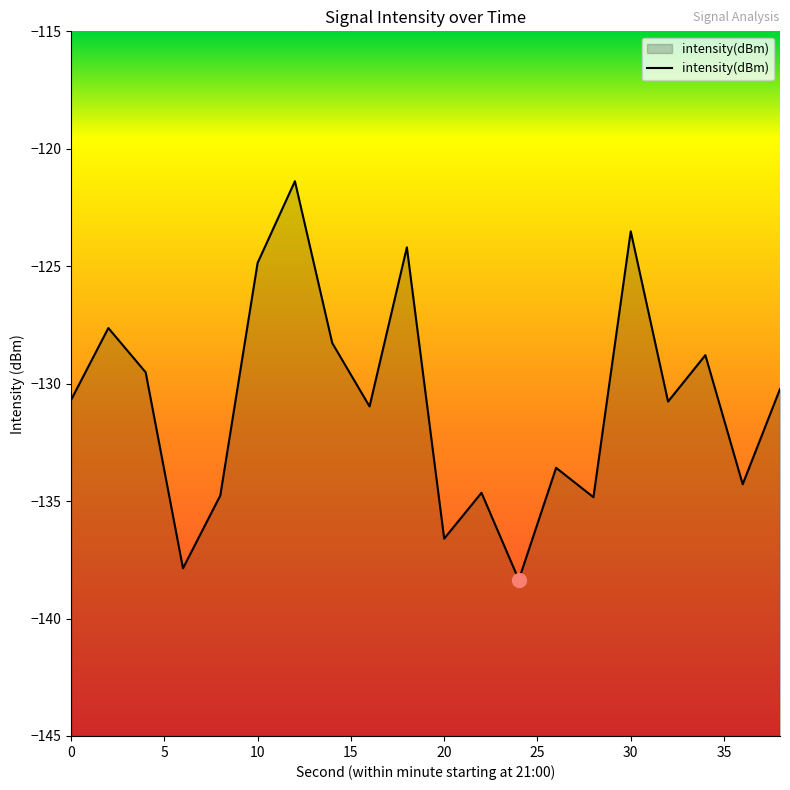

Is it true that the value at 0 is -198.9?

False